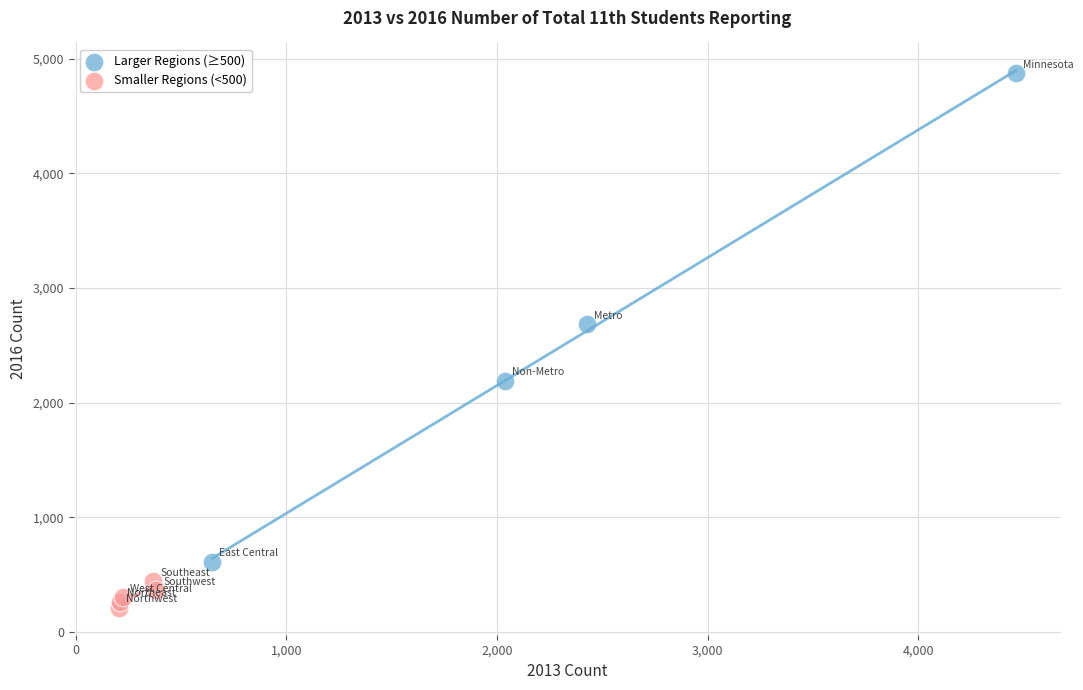

Which series contains the lowest Y value?

Smaller Regions (<500)